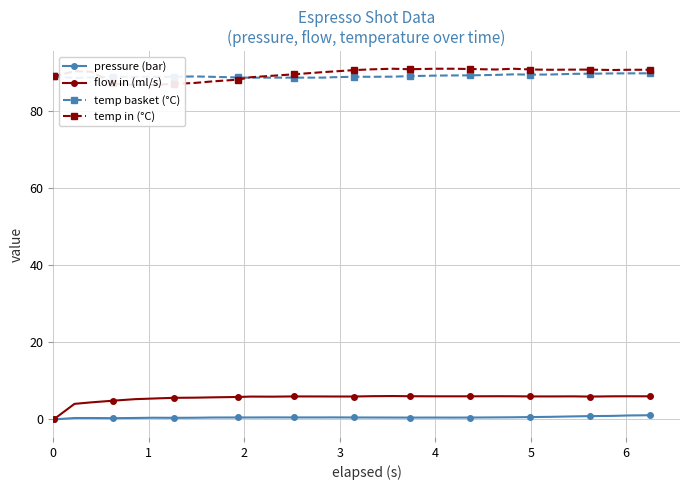

What is the value of the flow in (ml/s) point at the 10th from the left?

5.8